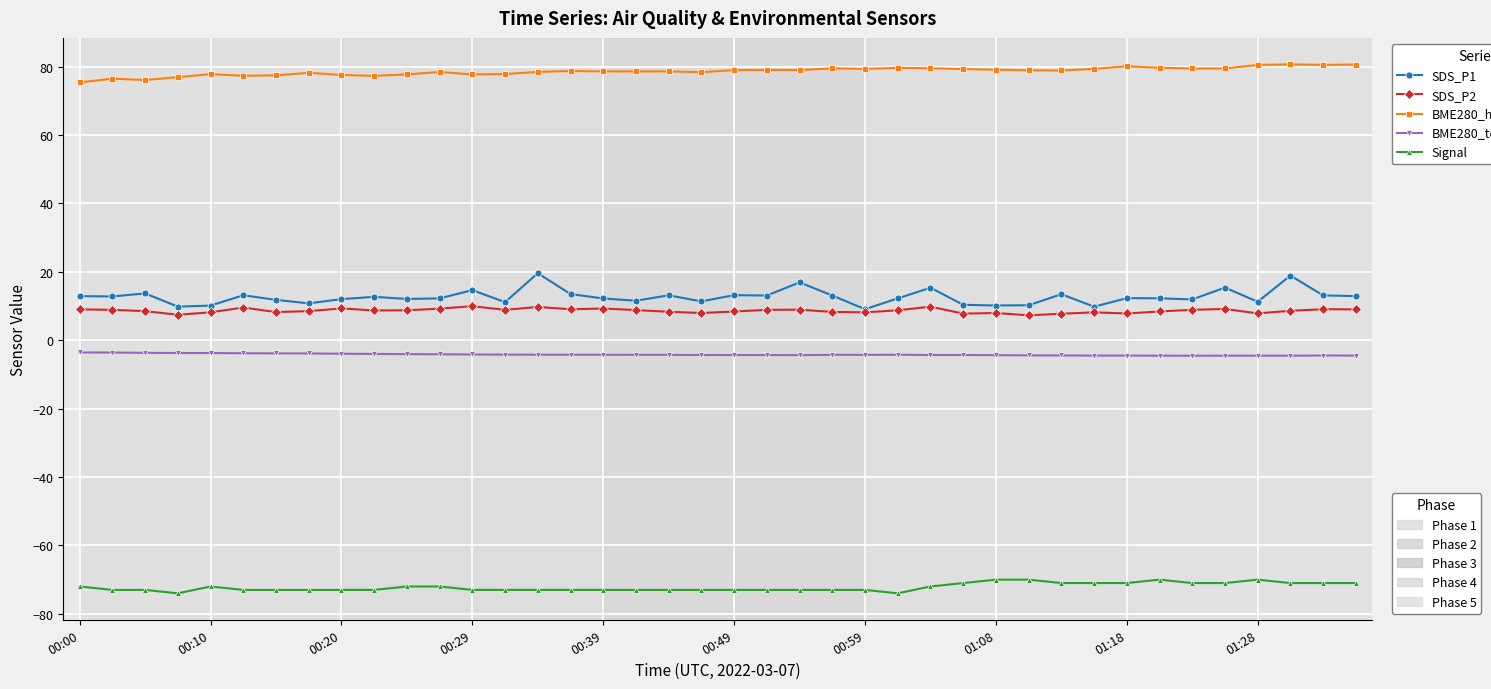

What is the maximum value shown in the chart?

80.7